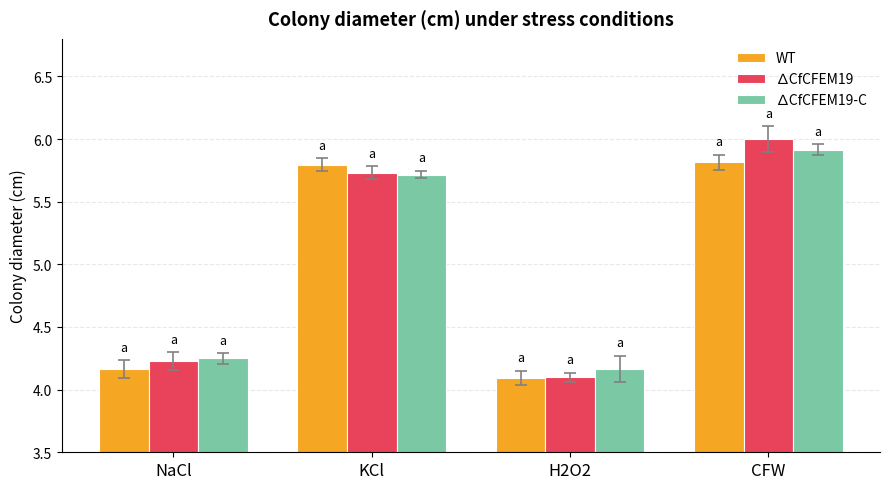

What is the difference between the WT values at H2O2 and CFW?

1.7